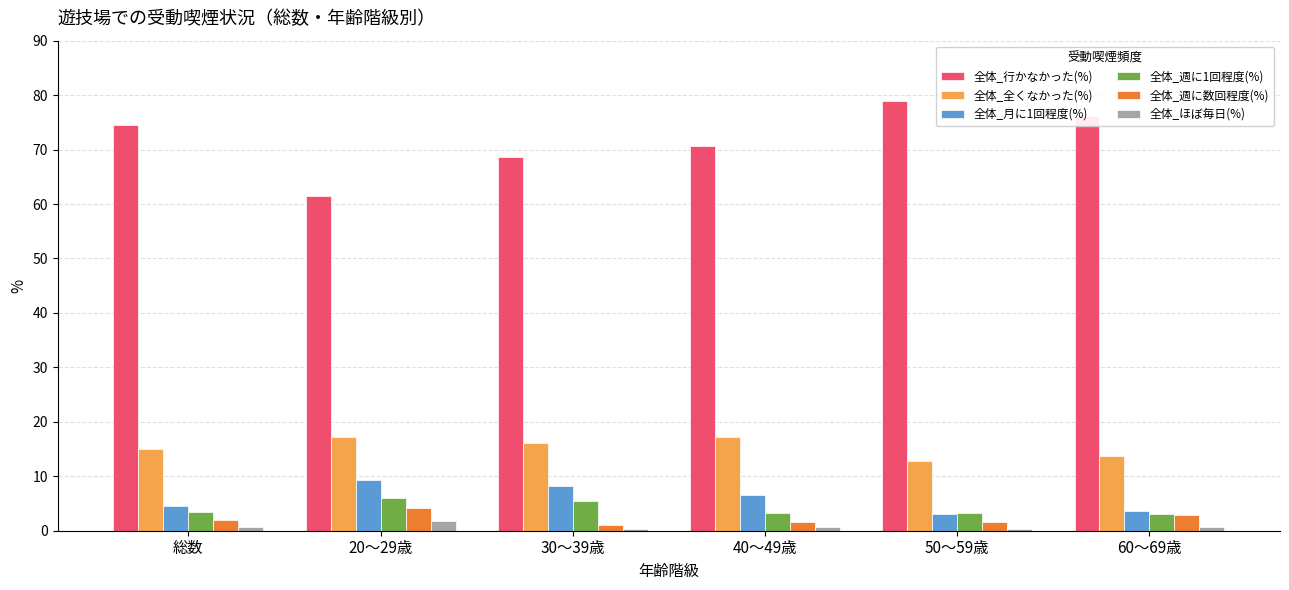

What is the greatest value displayed?

78.9